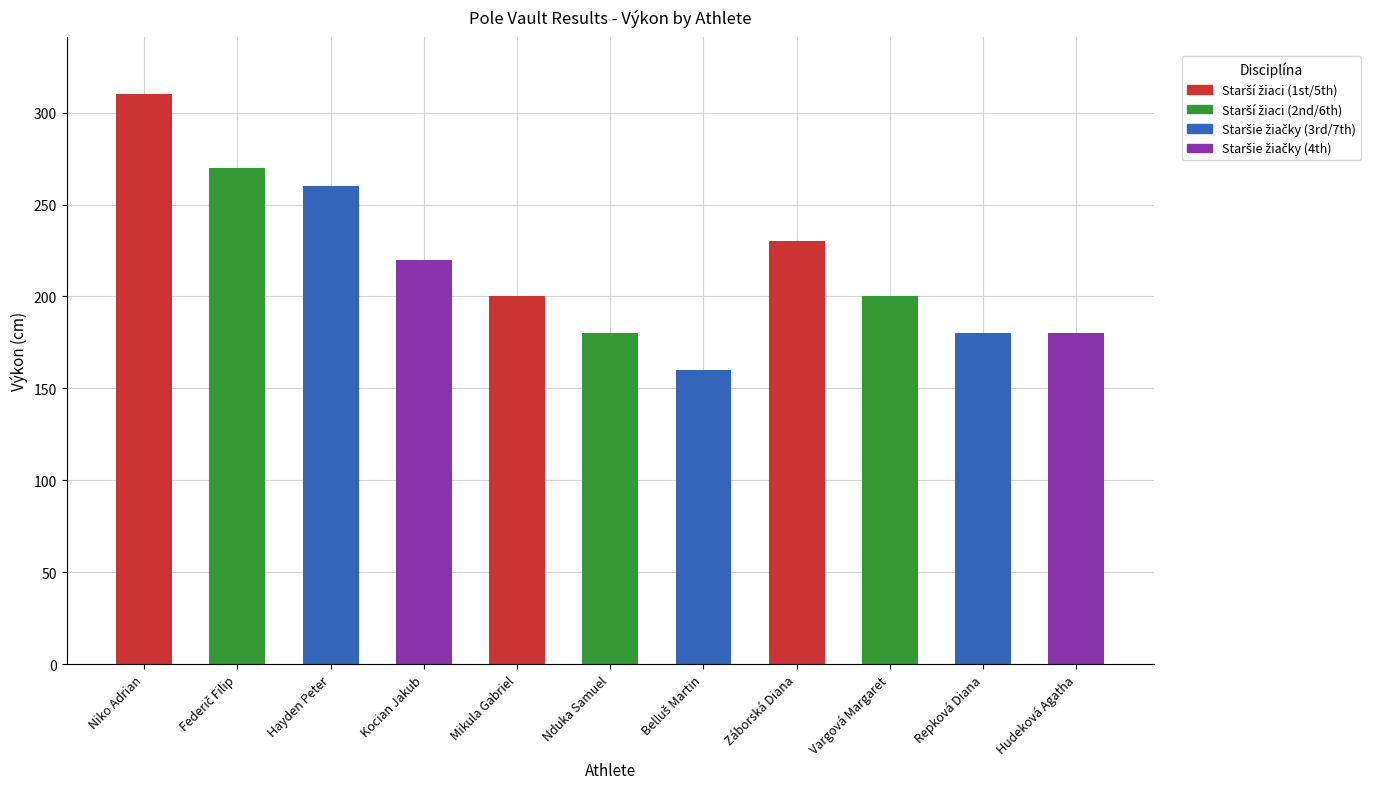

Count the number of categories in the chart.

11